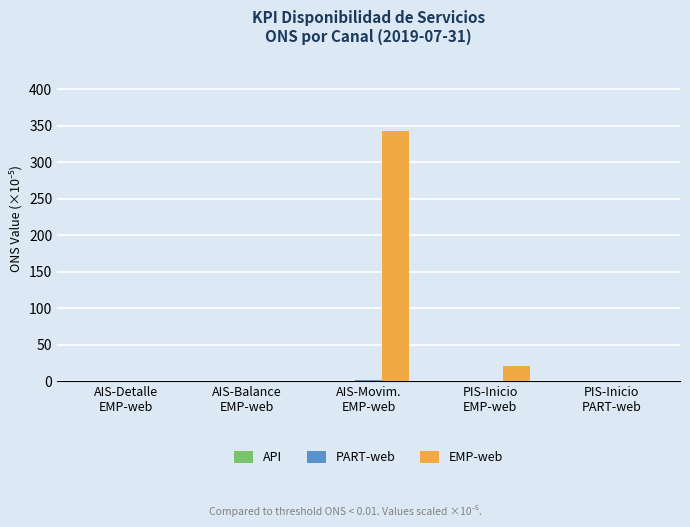

What is the greatest value displayed?

342.5